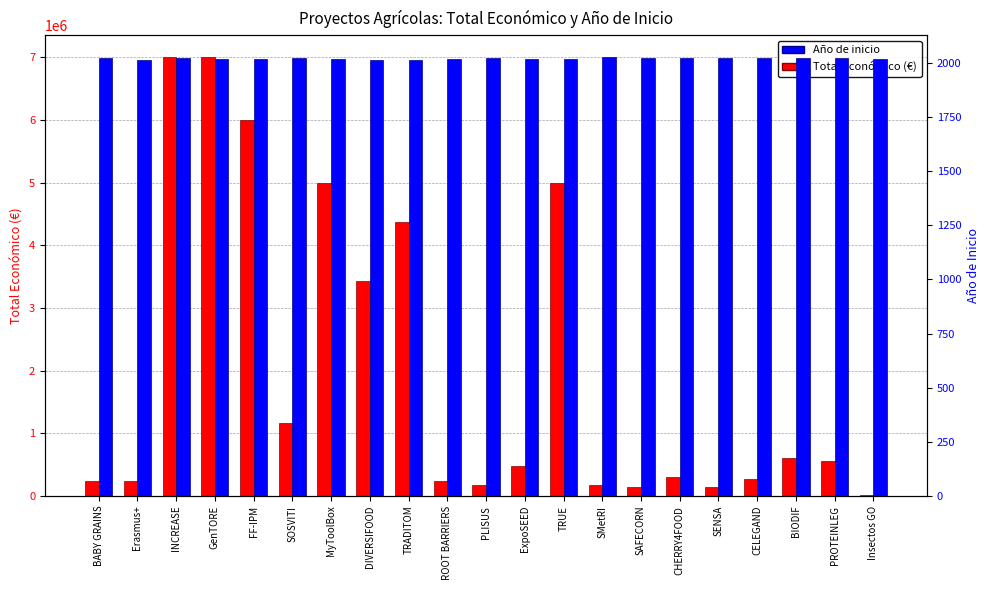

Reading left to right, what are all the values shown in this chart?

Total económico (€): BABY GRAINS=237042	Erasmus+=241035	INCREASE=6999999	GenTORE=6999999	FF-IPM=6004252	SOSVITI=1159200	MyToolBox=4997660	DIVERSIFOOD=3429908	TRADITOM=4372015	ROOT BARRIERS=239191	PLISUS=172932	ExpoSEED=486000	TRUE=4999927	SMetRI=181152	SAFECORN=150000	CHERRY4FOOD=299983	SENSA=150000	CELEGAND=272024	BIODIF=599927	PROTEINLEG=552147	Insectos GO=11809
Año de inicio: BABY GRAINS=2023	Erasmus+=2014	INCREASE=2020	GenTORE=2017	FF-IPM=2019	SOSVITI=2024	MyToolBox=2016	DIVERSIFOOD=2015	TRADITOM=2015	ROOT BARRIERS=2016	PLISUS=2021	ExpoSEED=2016	TRUE=2017	SMetRI=2025	SAFECORN=2024	CHERRY4FOOD=2023	SENSA=2023	CELEGAND=2021	BIODIF=2024	PROTEINLEG=2021	Insectos GO=2018